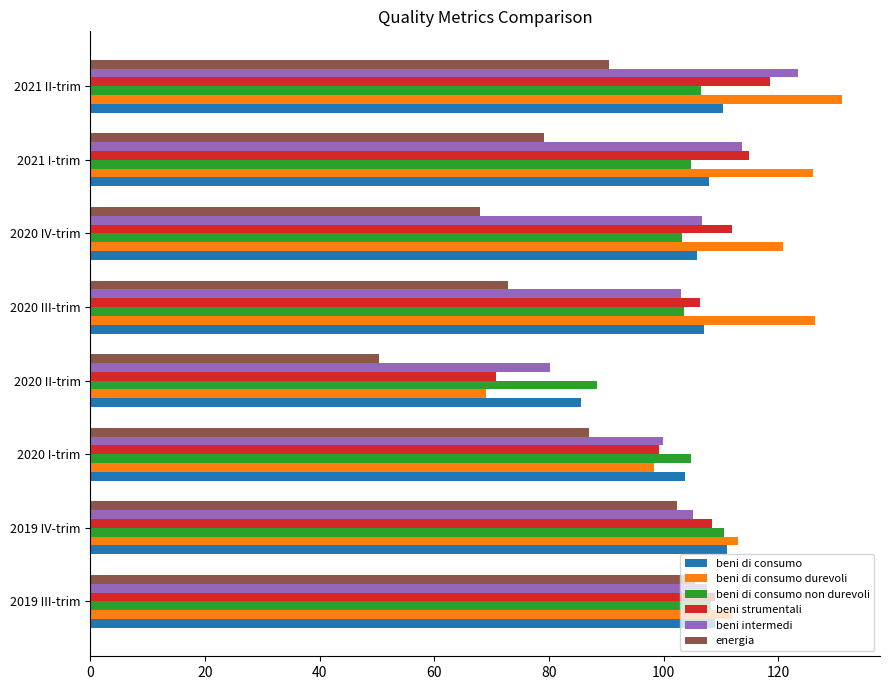

True or false: beni strumentali has a value of 106.4 at 2020 III-trim.

True